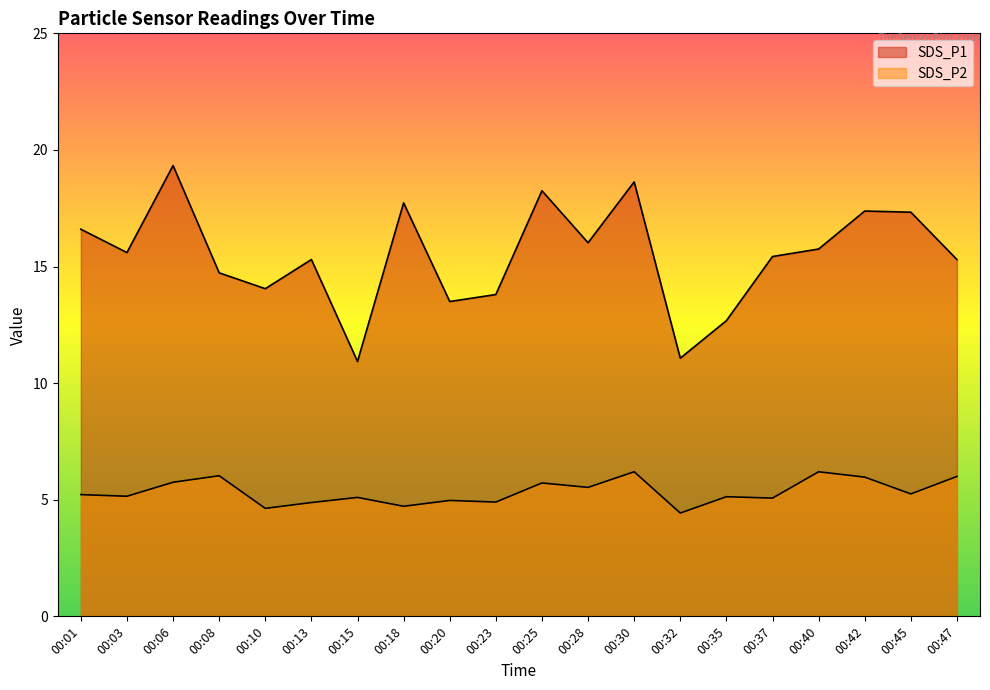

List the series in order of their peak value, highest first.

SDS_P1, SDS_P2